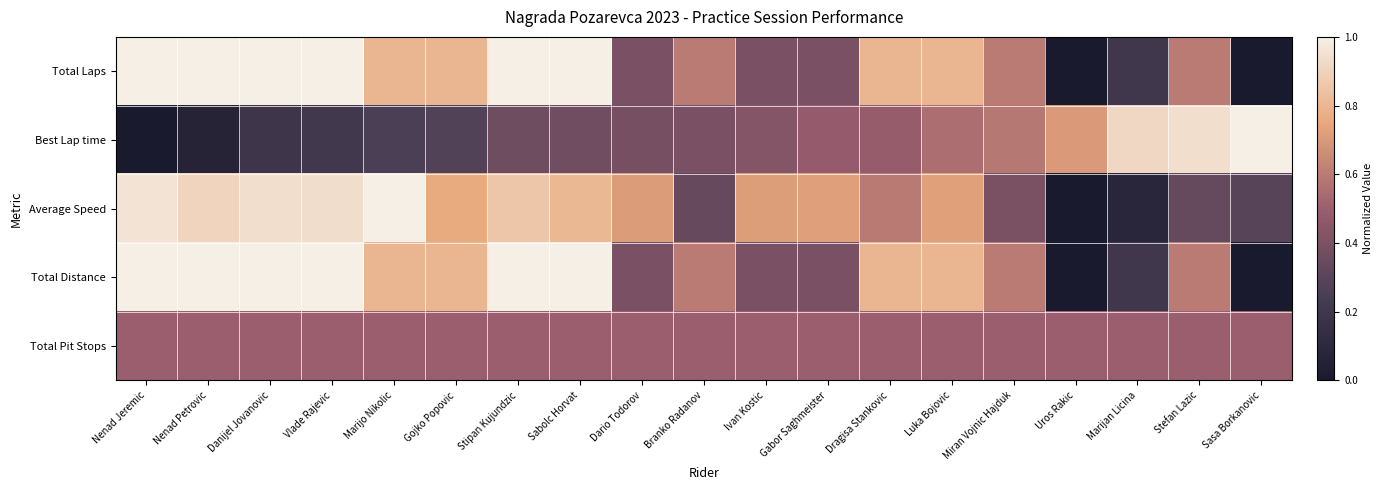

Count the number of data series in this chart.

5